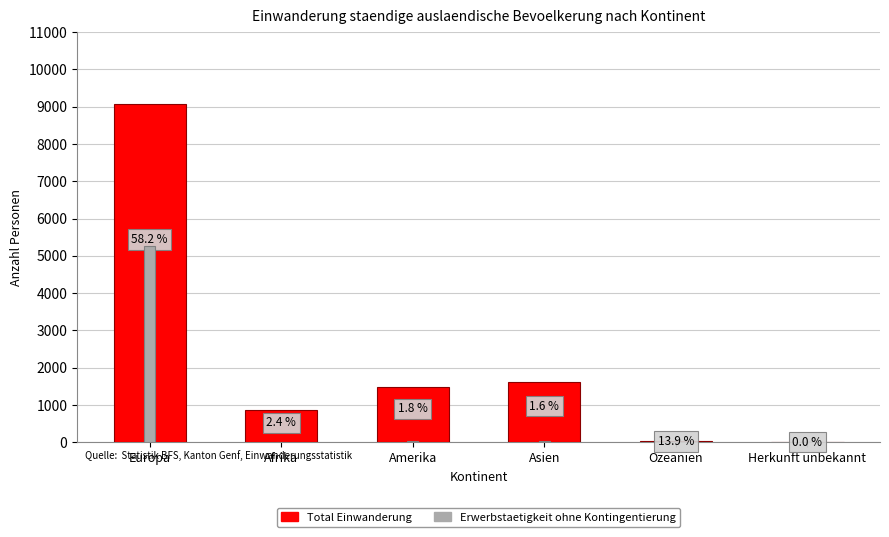

Rank the categories by Total Einwanderung value from lowest to highest.

Herkunft unbekannt, Ozeanien, Afrika, Amerika, Asien, Europa